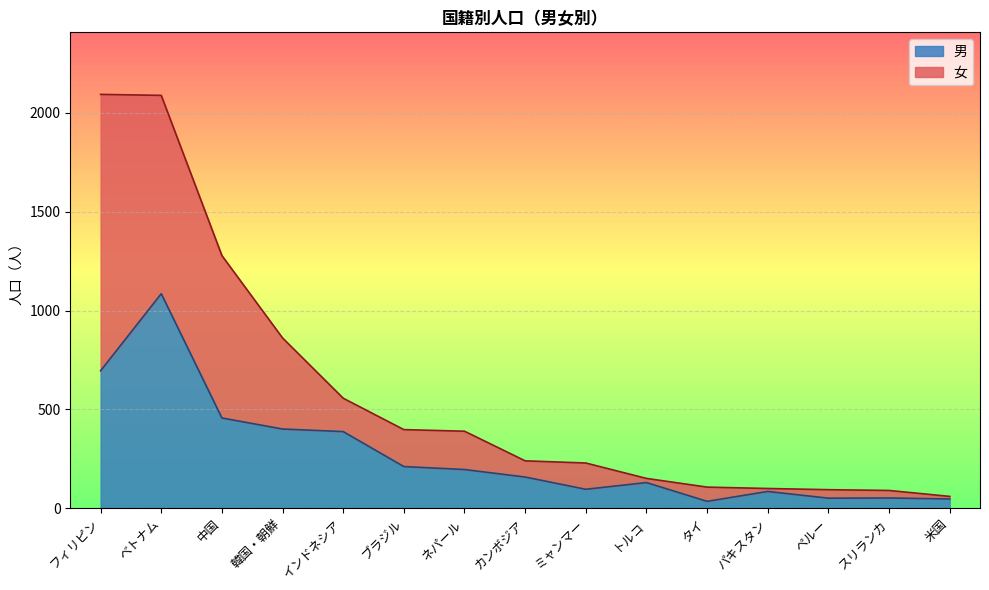

The value at フィリピン is 159. True or false?

False